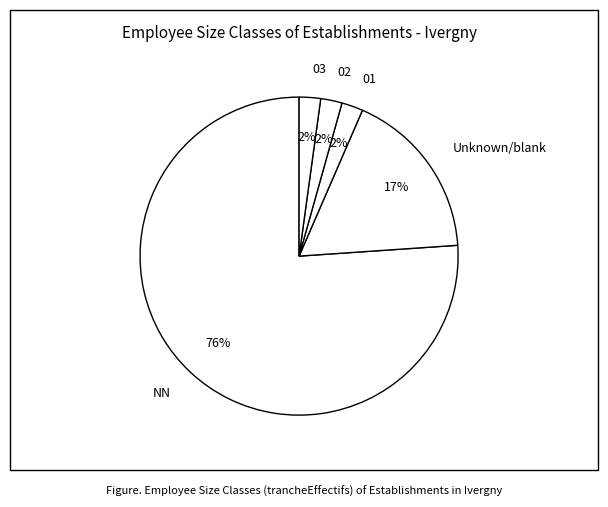

Which slice represents more than half of the pie?

NN